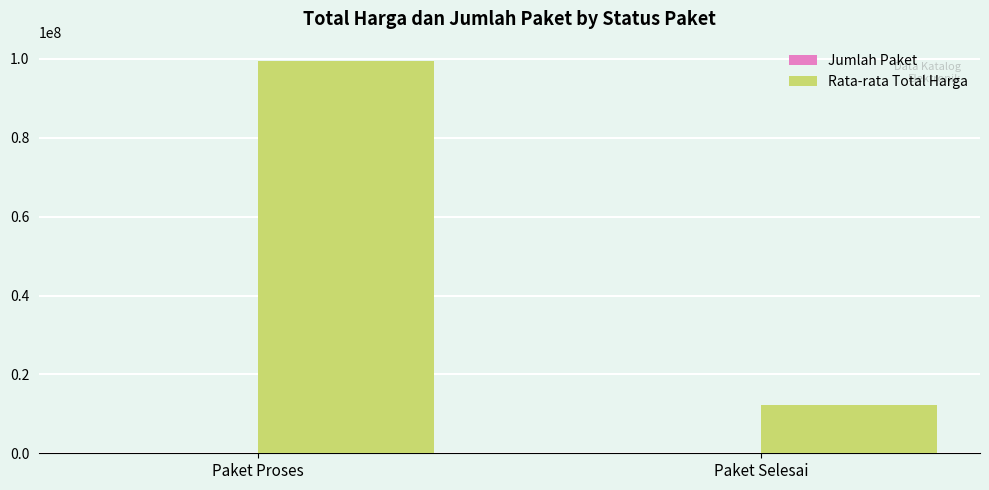

Which series has the largest total across all categories?

Rata-rata Total Harga